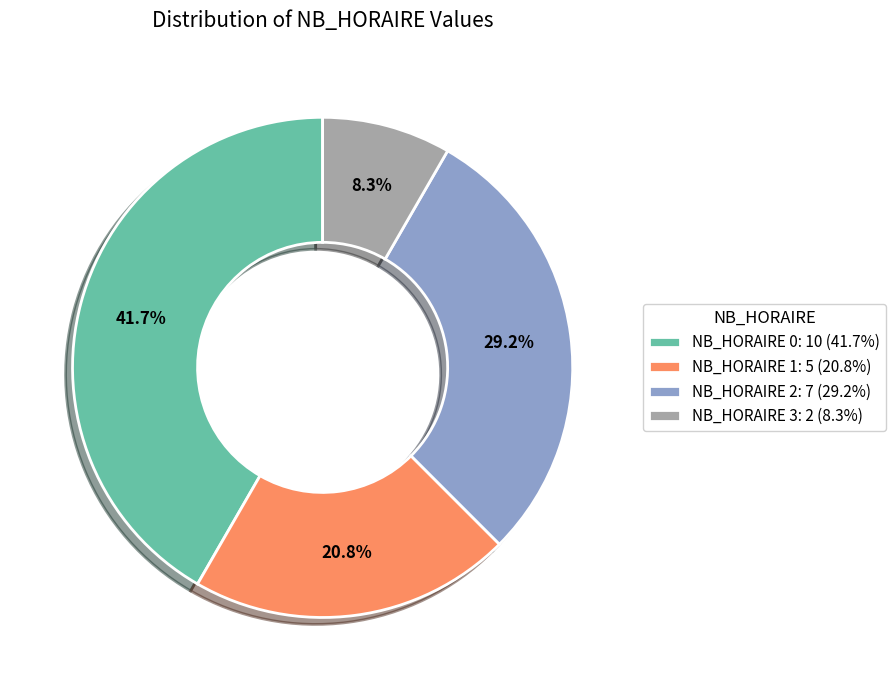

To the nearest percent, what is the difference between the largest and smallest slice percentages?

33%